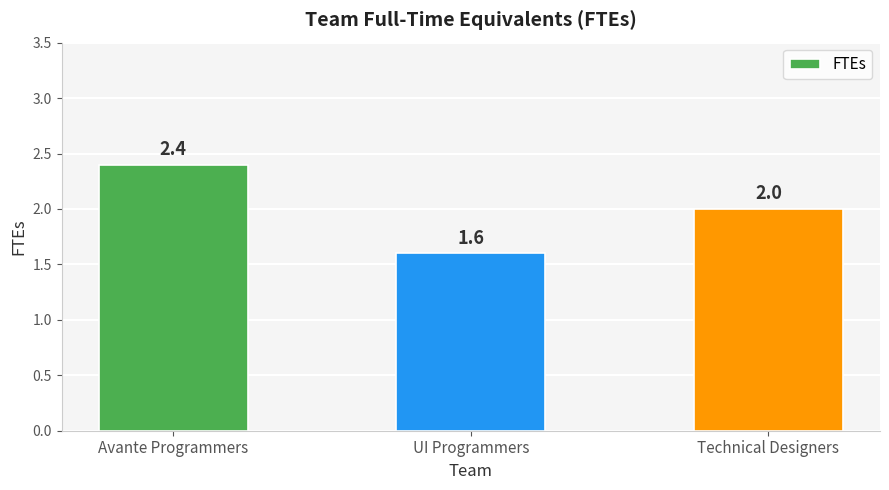

What is the average value?

2.0